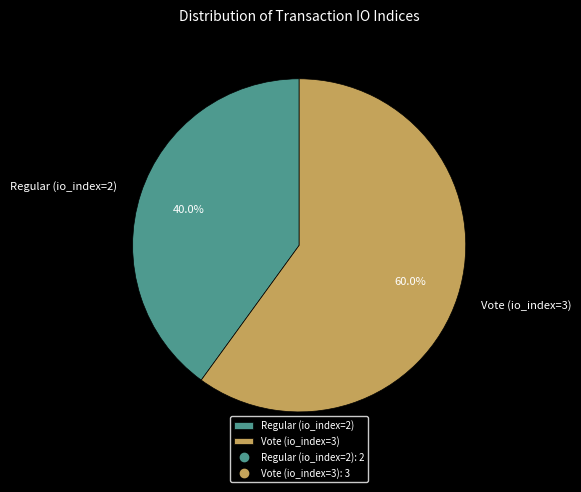

Which slice is the smallest?

Regular (io_index=2)